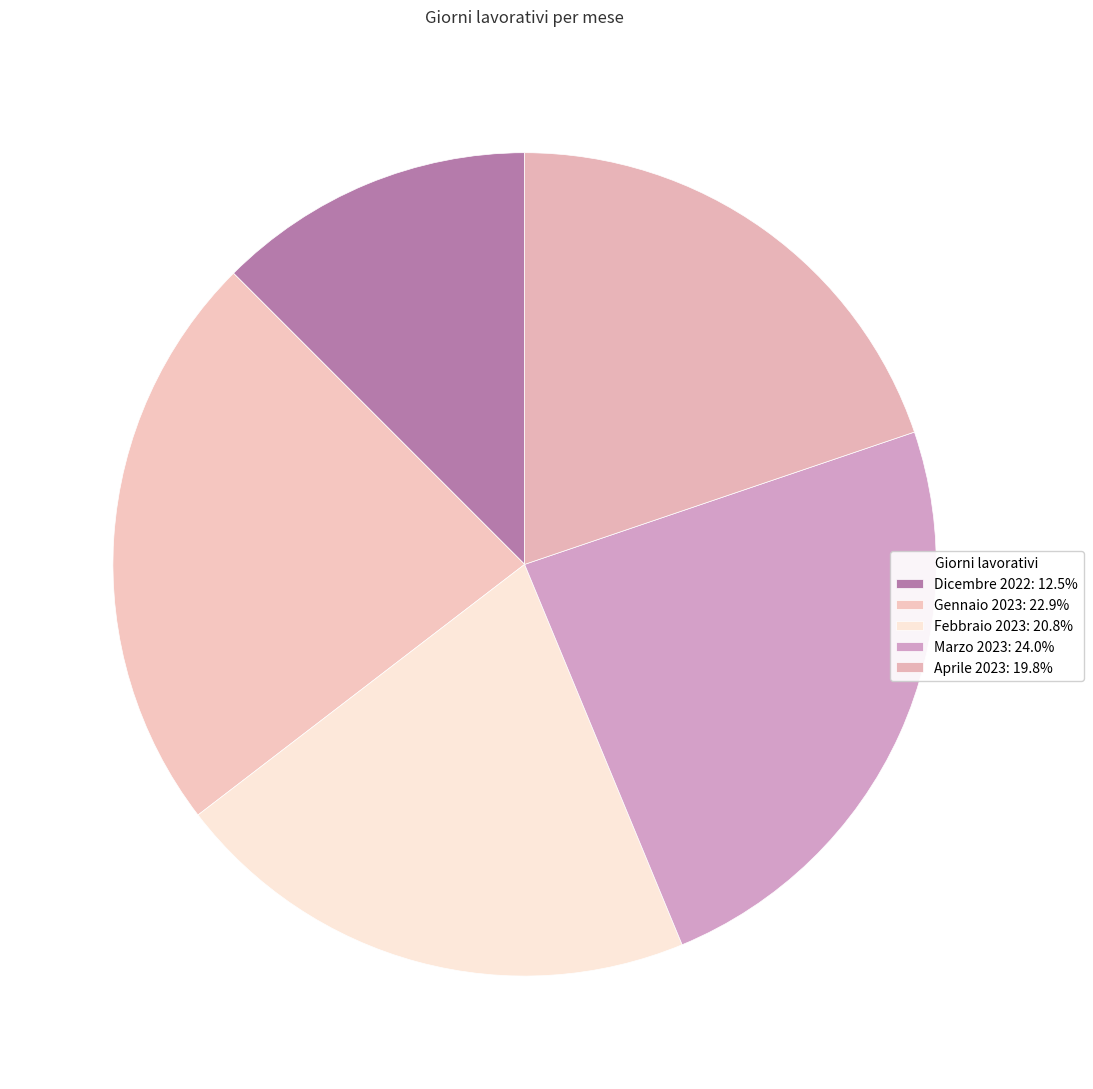

Count the number of slices in the pie.

5